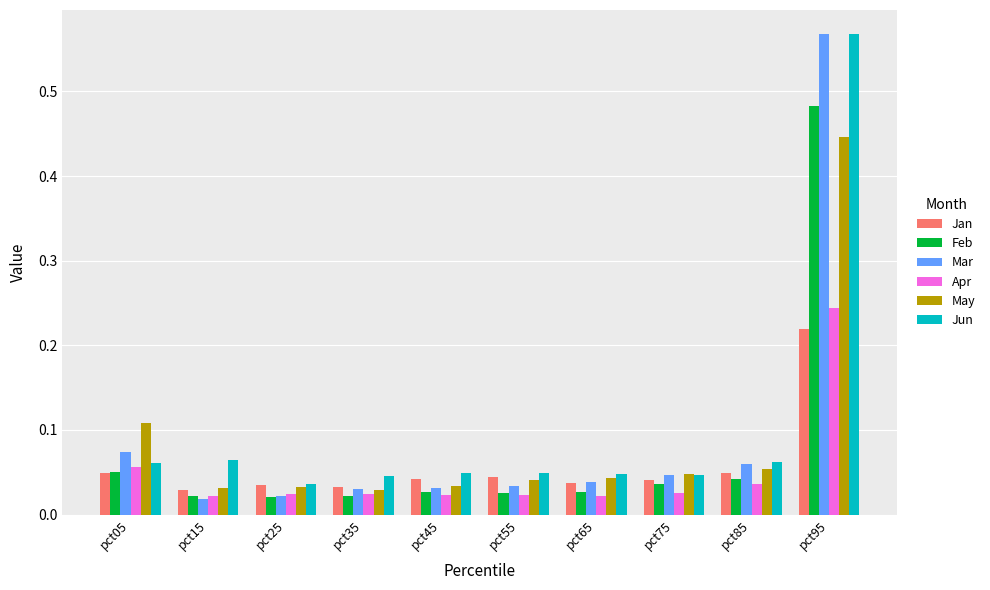

How many groups of bars are there?

10